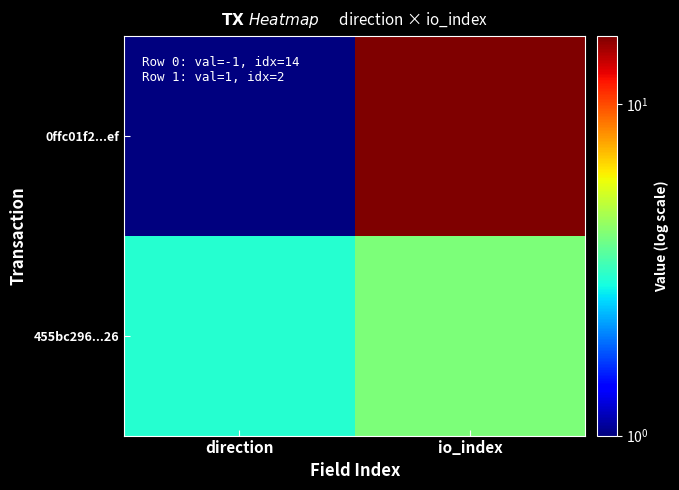

Which has a higher value, io_index or direction?

io_index